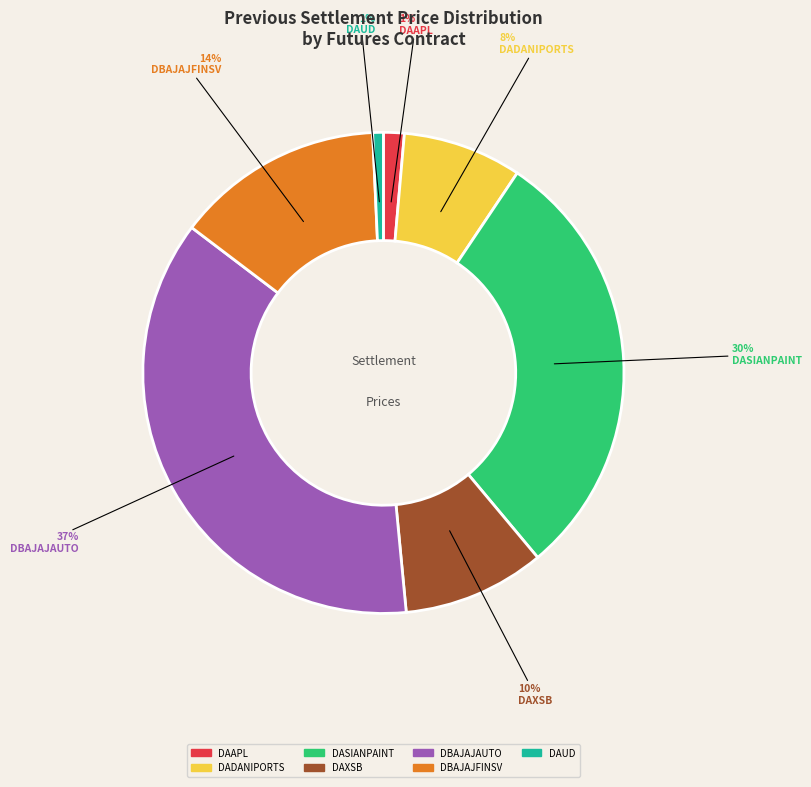

To the nearest percent, what is the average slice percentage?

14%